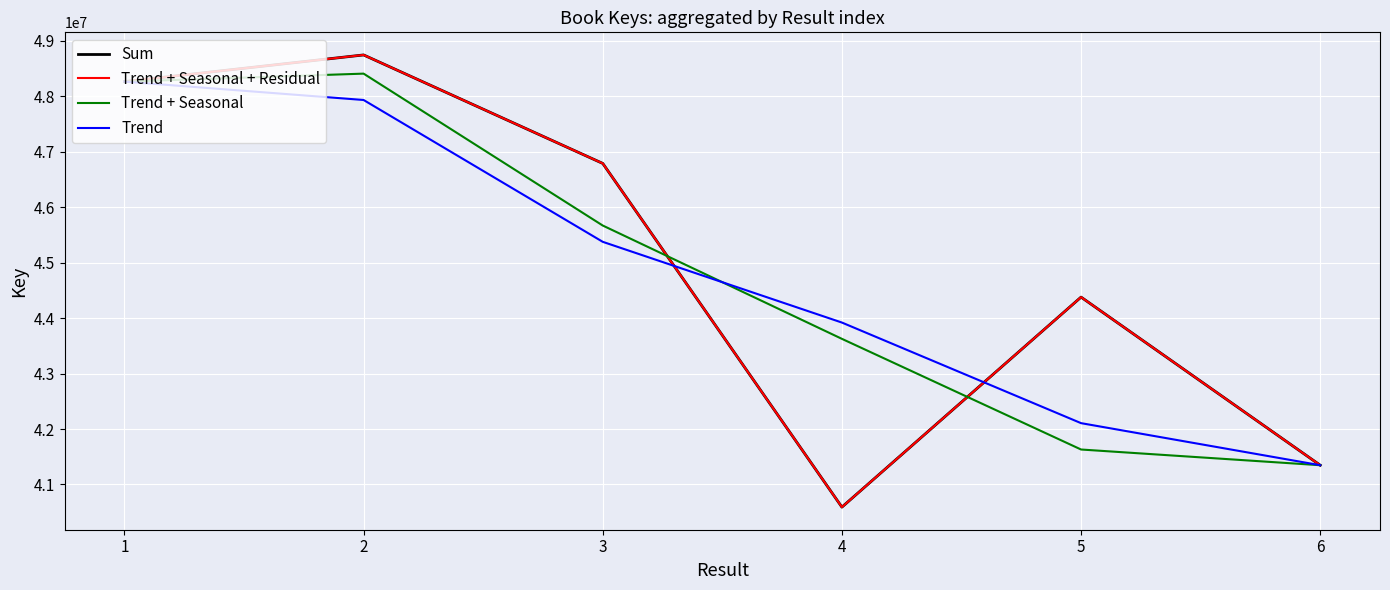

What is the smallest value displayed?

40591497.0